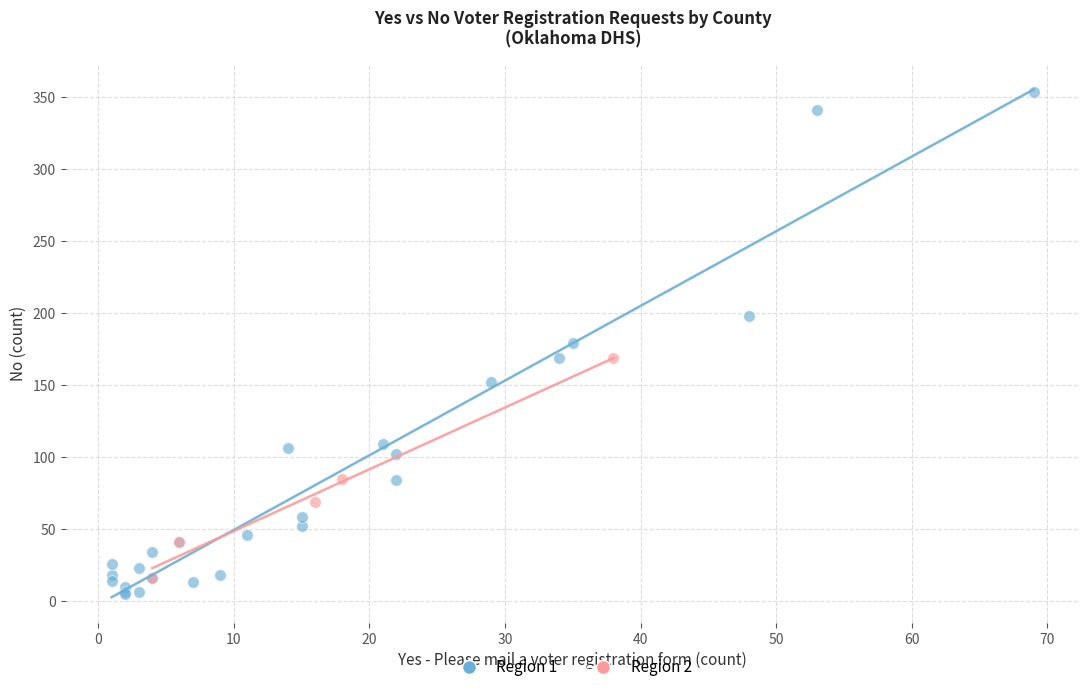

Which series has the widest spread of Y values?

Region 1